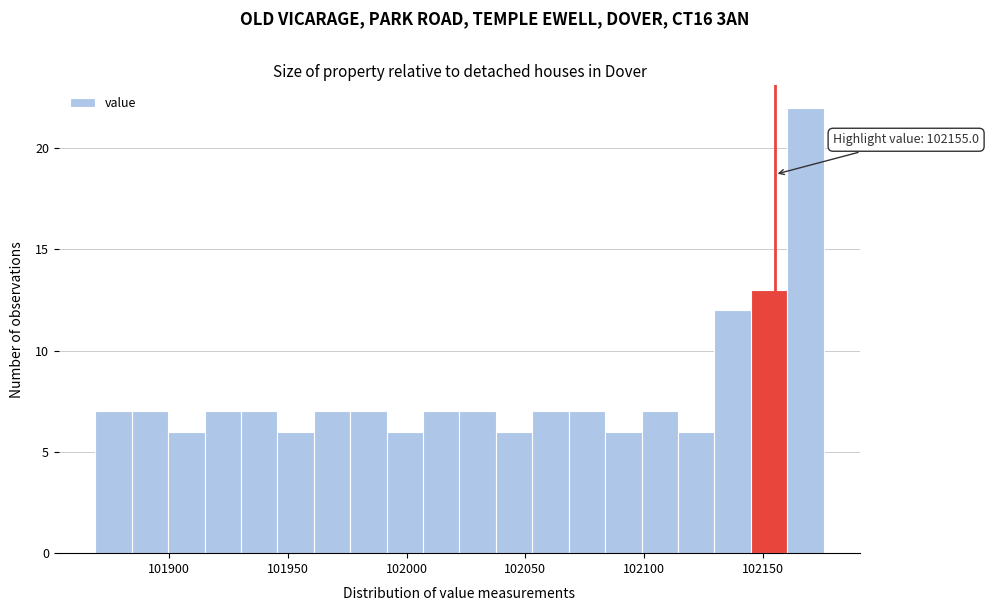

Read against the x-axis, roughly where is the centre of the tallest bar?

102170